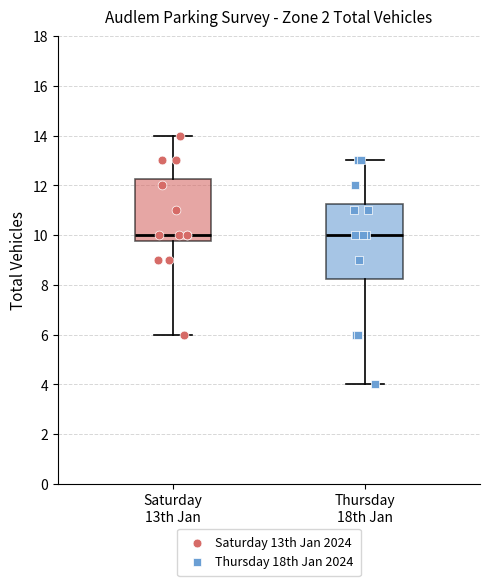

Reading left to right, read every box against the y-axis: the position of its median line, the range the box covers, and the ends of its whiskers. The values are not printed on the chart, so give them approximately, as read against the axis.

Saturday 13th Jan: median 10.0, box 9.8 to 12.2, whiskers 6.0 to 14.0
Thursday 18th Jan: median 10.0, box 8.2 to 11.2, whiskers 4.0 to 13.0